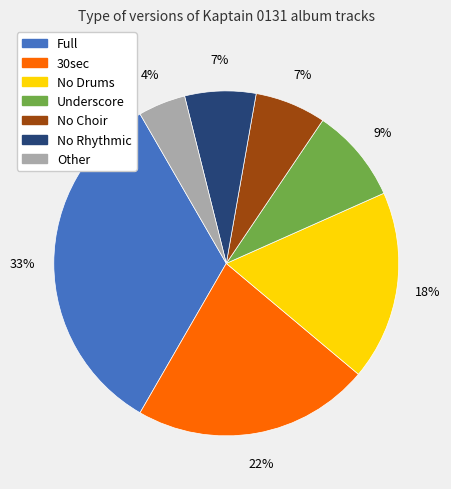

Is it true that Full is 33% of the pie?

True